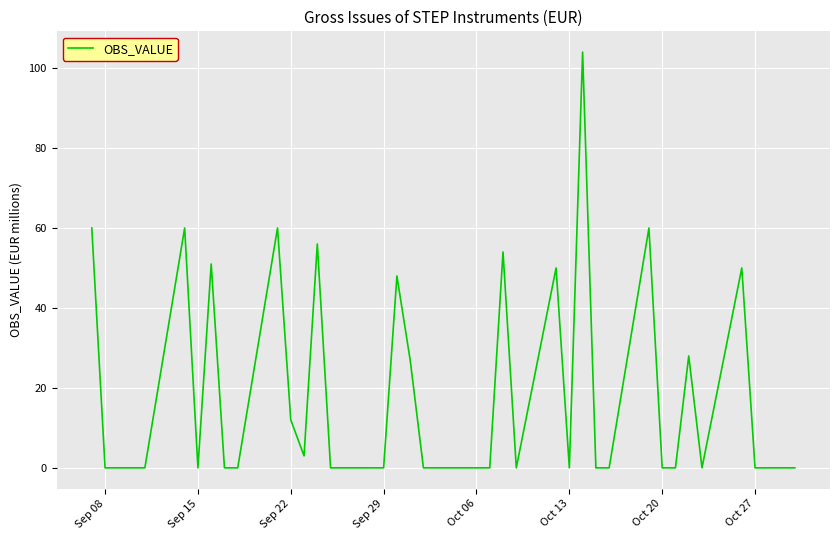

What is the greatest value displayed?

104